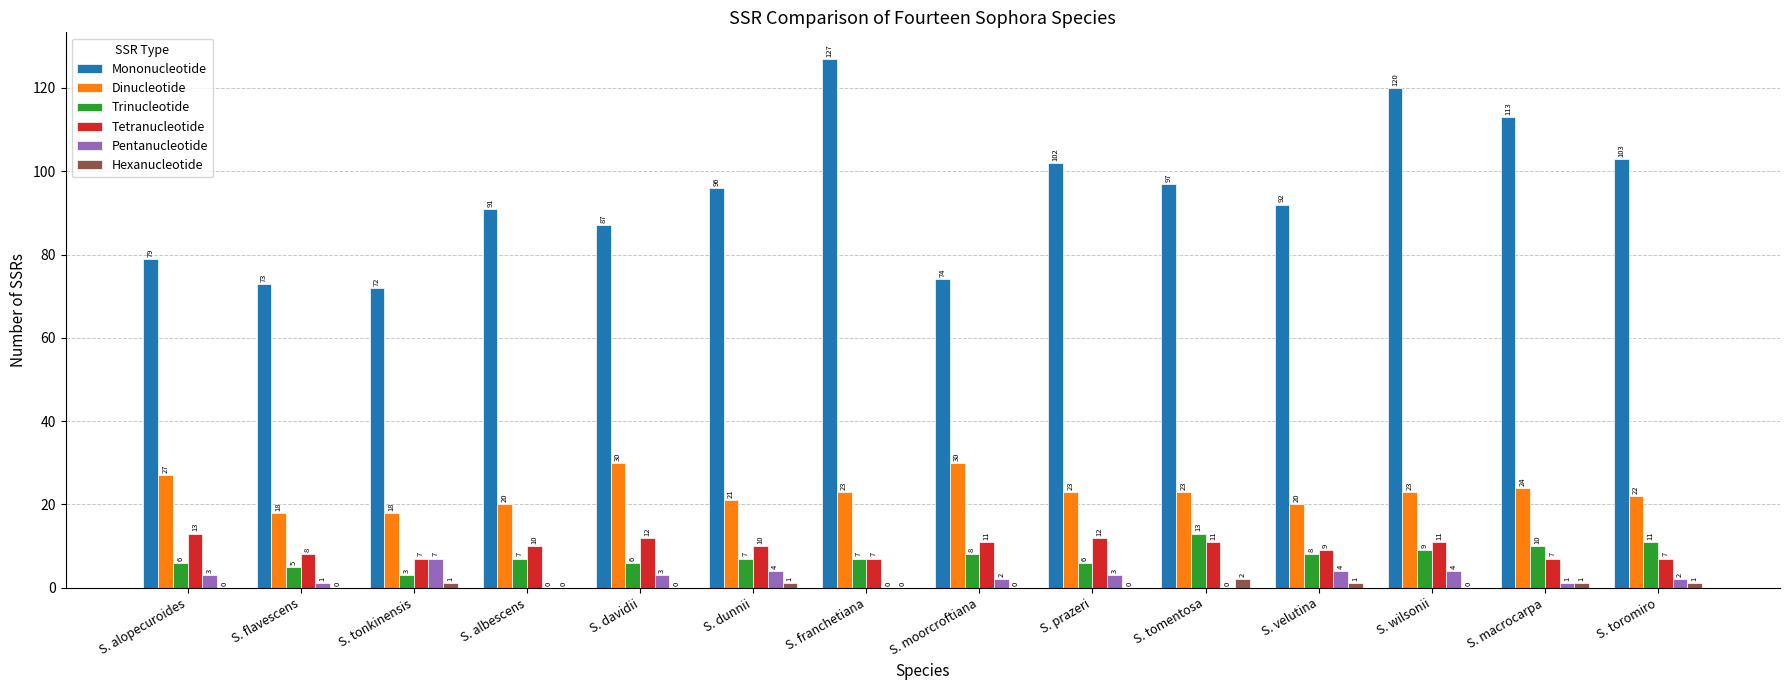

True or false: Tetranucleotide has a value of 12 at S. davidii.

True